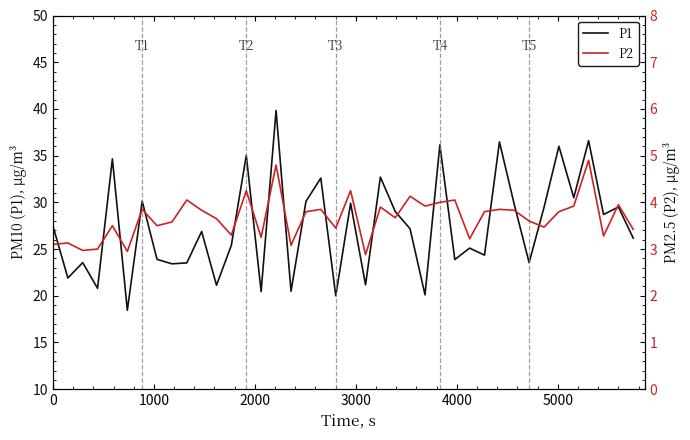

What is the highest value of the P1 series?

39.8